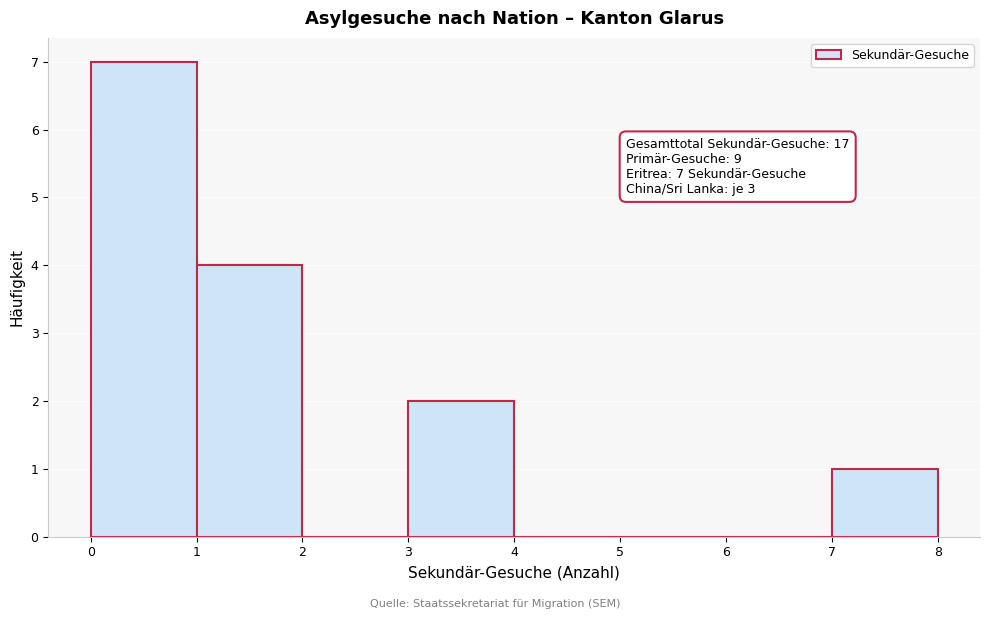

Over which range of the x-axis is the bar tallest?

0 to 1